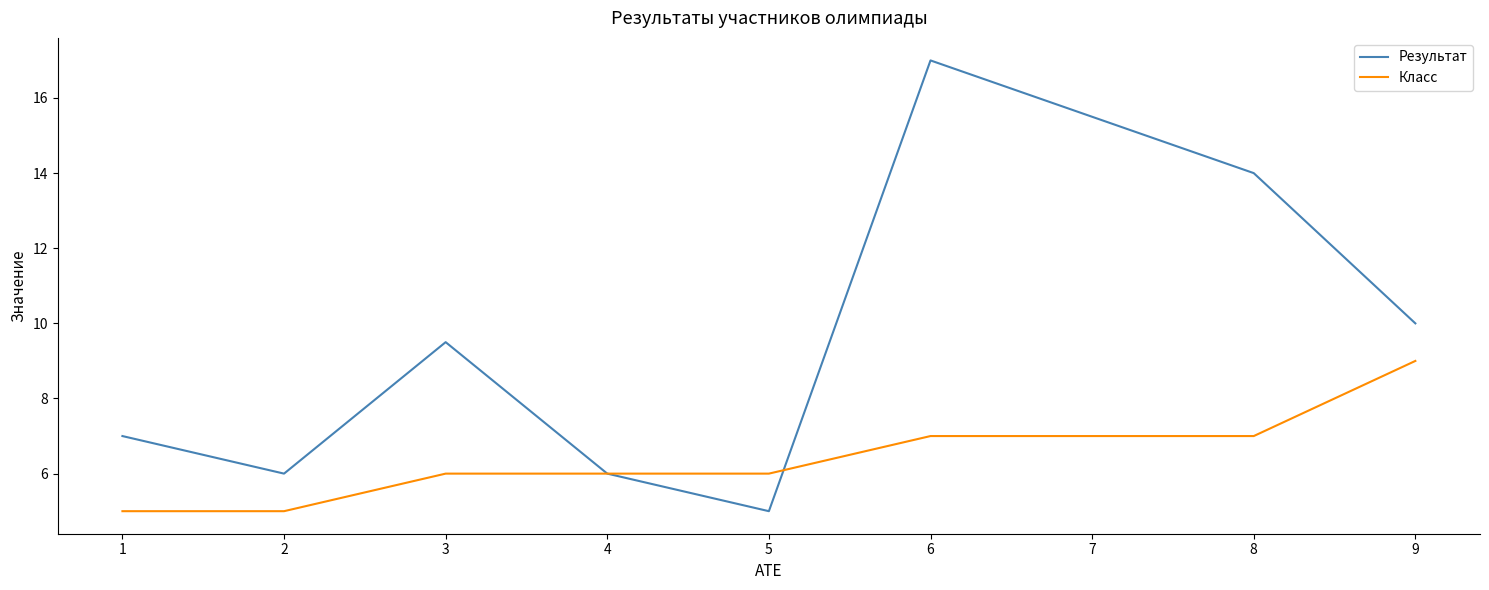

At which label is Результат closest to 11?

9